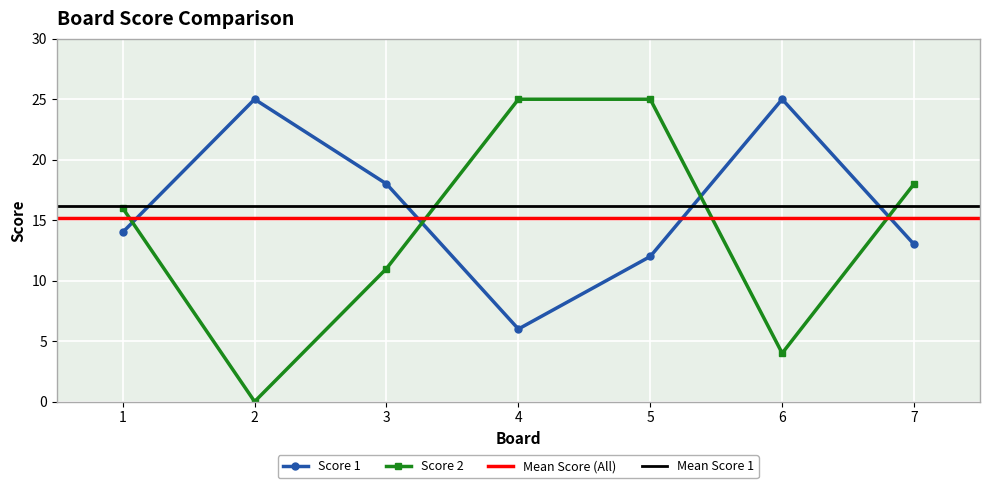

Rank the series by their maximum value, from highest to lowest.

Score 1, Score 2